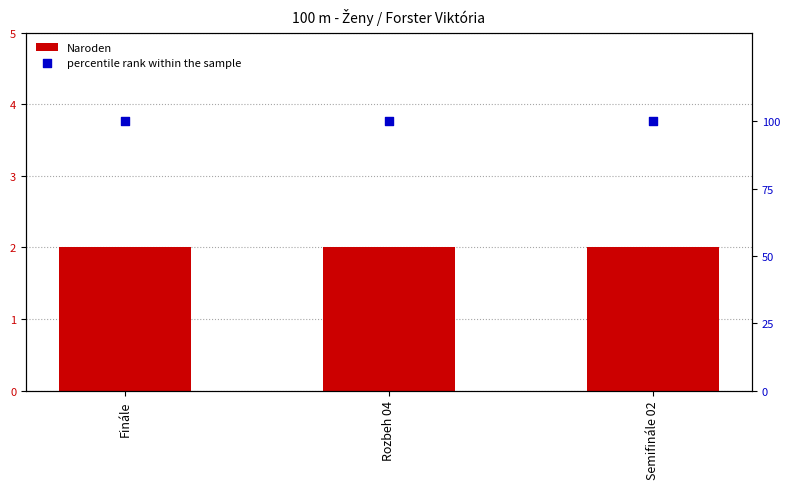

What are all the series names shown in the legend?

Naroden, percentile rank within the sample